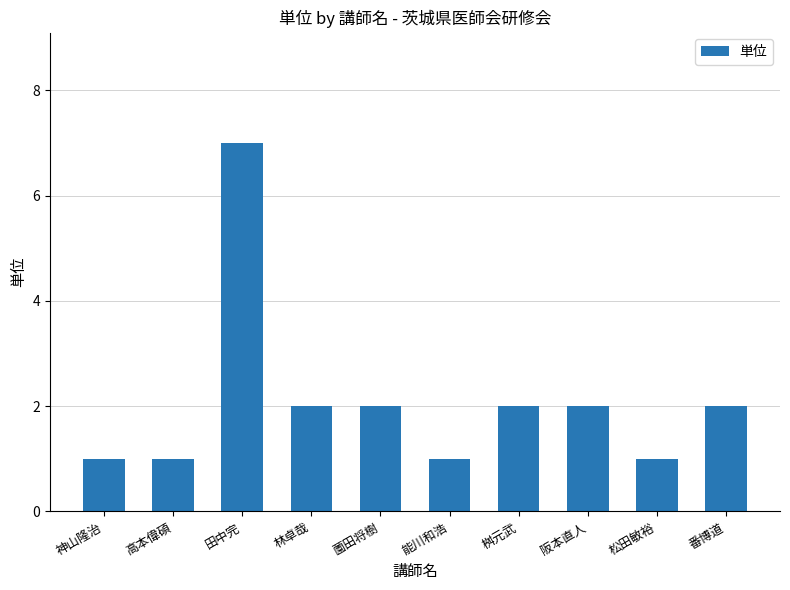

How many bars are there in total?

10